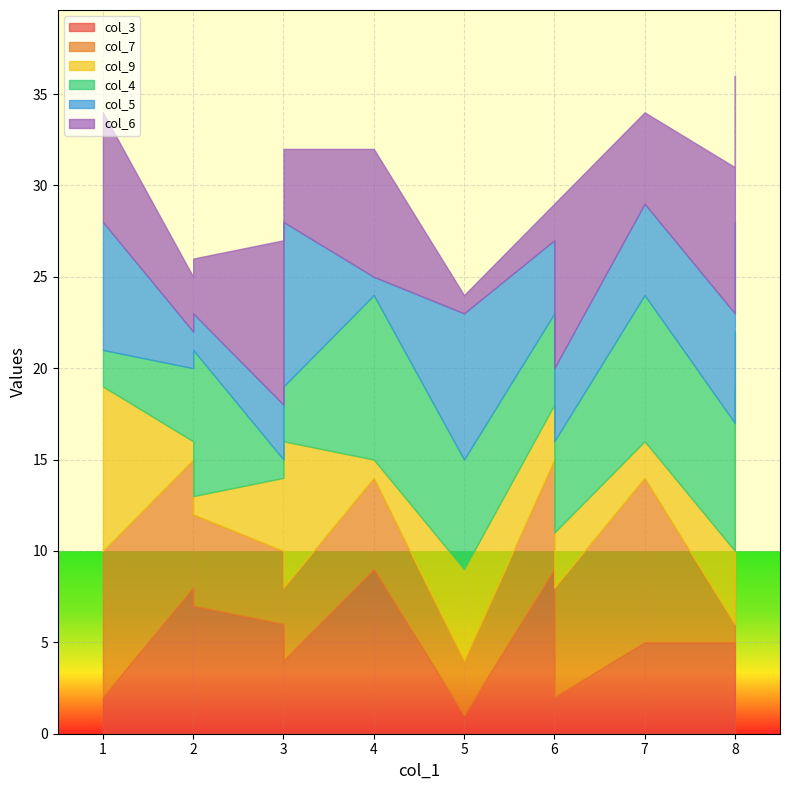

Which label corresponds to the smallest value in the chart?

5